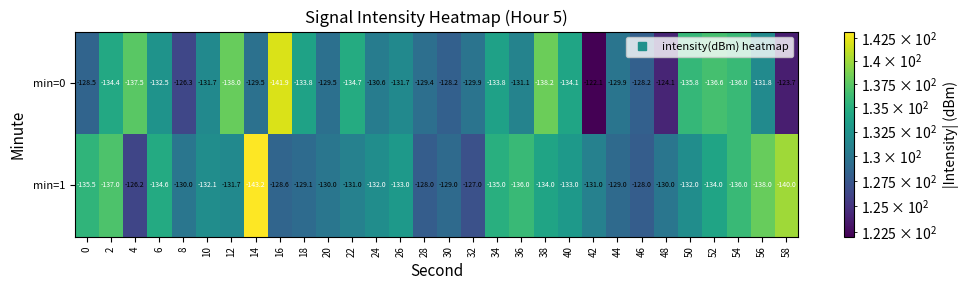

Count the number of data series in this chart.

2